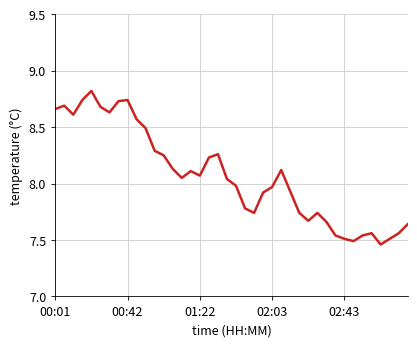

What is the sum of all values?

322.9